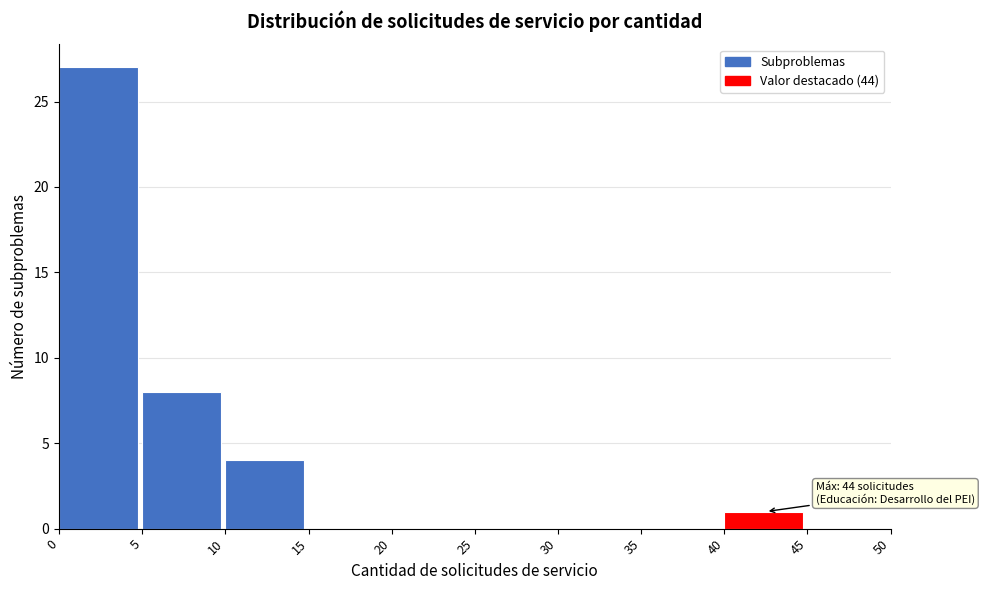

Over which range of the x-axis is the bar tallest?

0 to 5